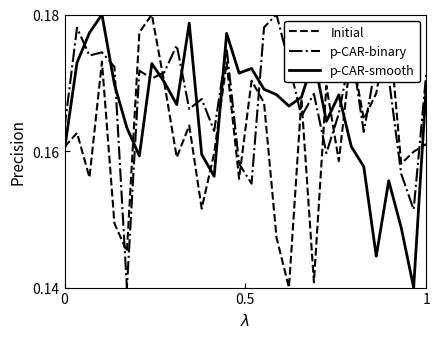

True or false: p-CAR-binary and Initial cross at least once.

True